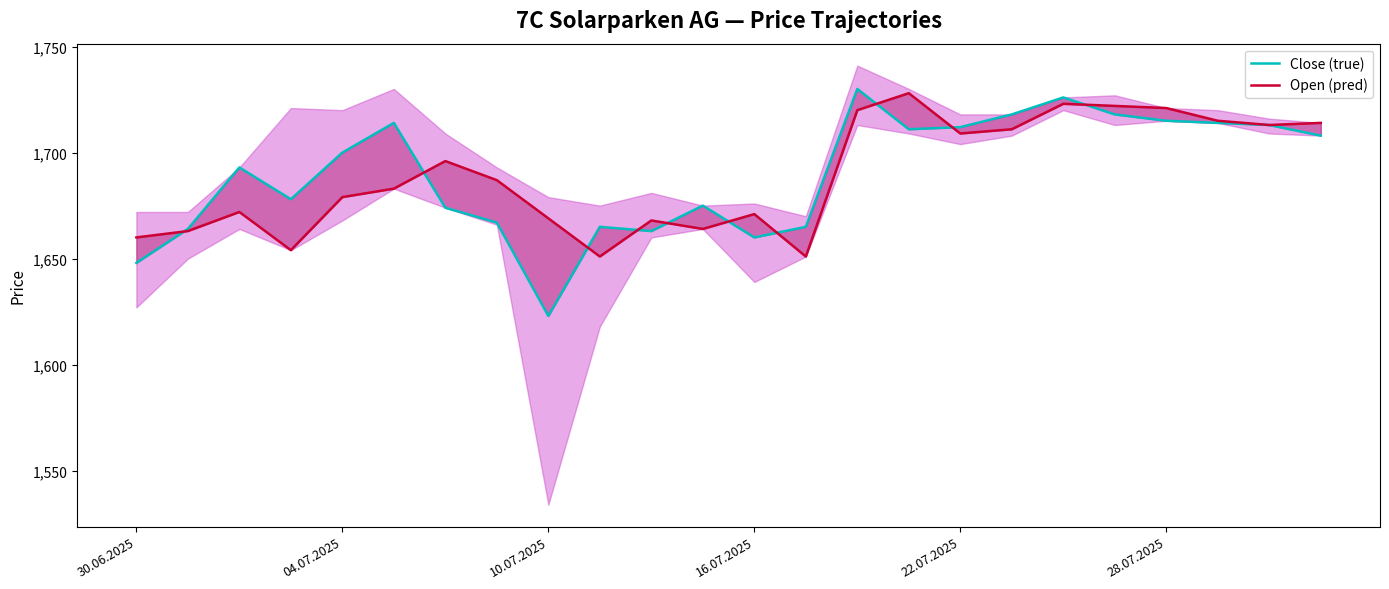

At which label does Open (pred) first exceed 1687?

6